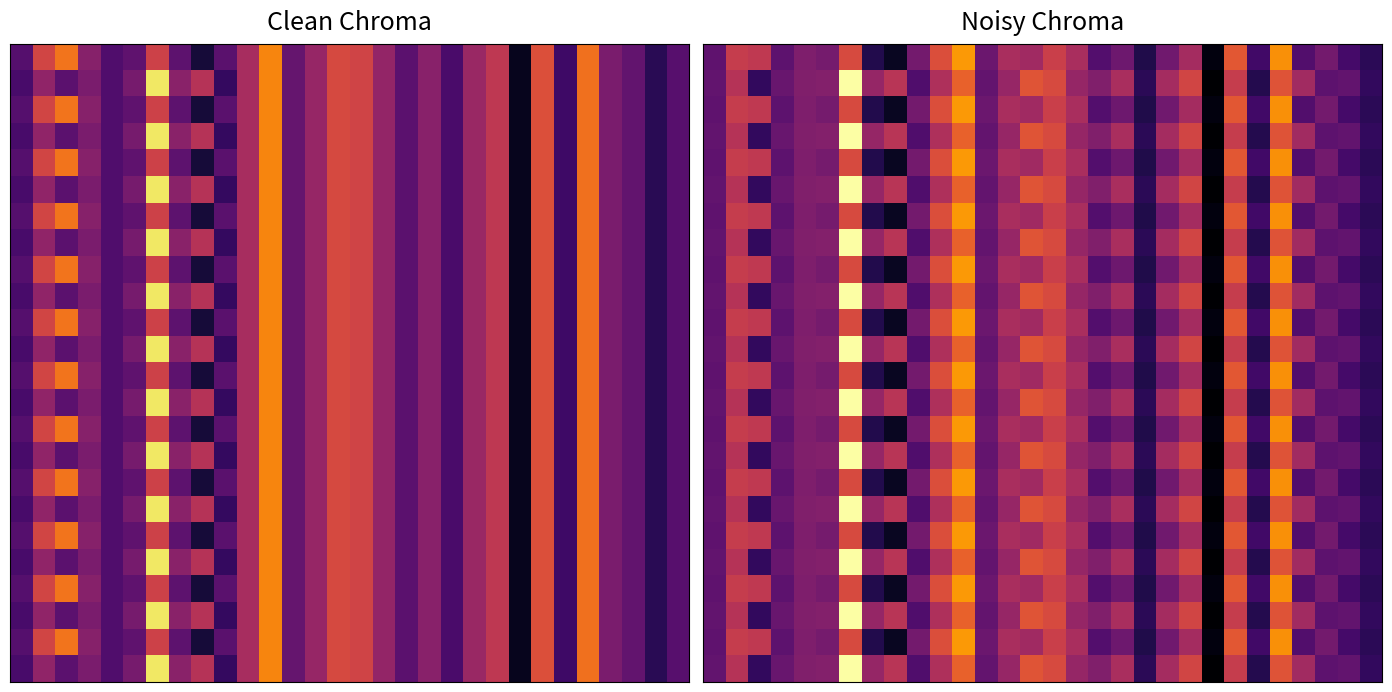

How many categories are shown in the chart?

30